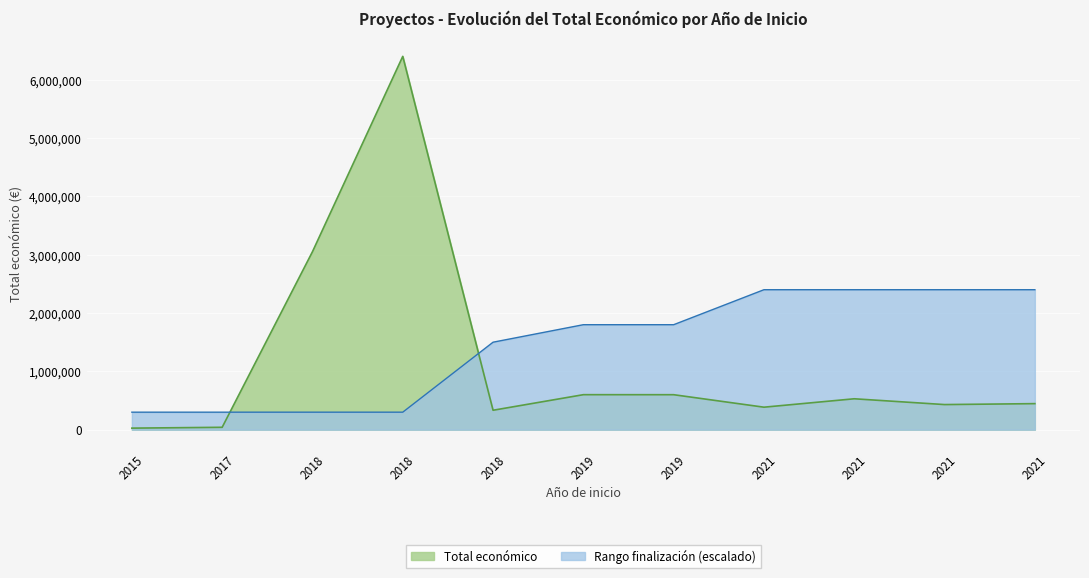

The Año de finalización series shows 788 at 2021. True or false?

False